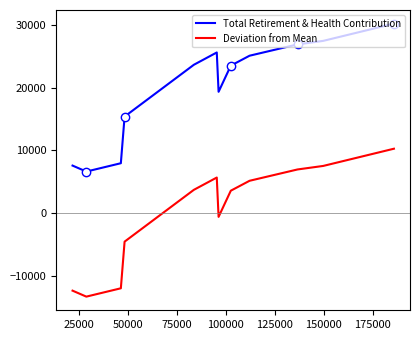

How many data points in Total Retirement & Health Contribution are above 23637?

5